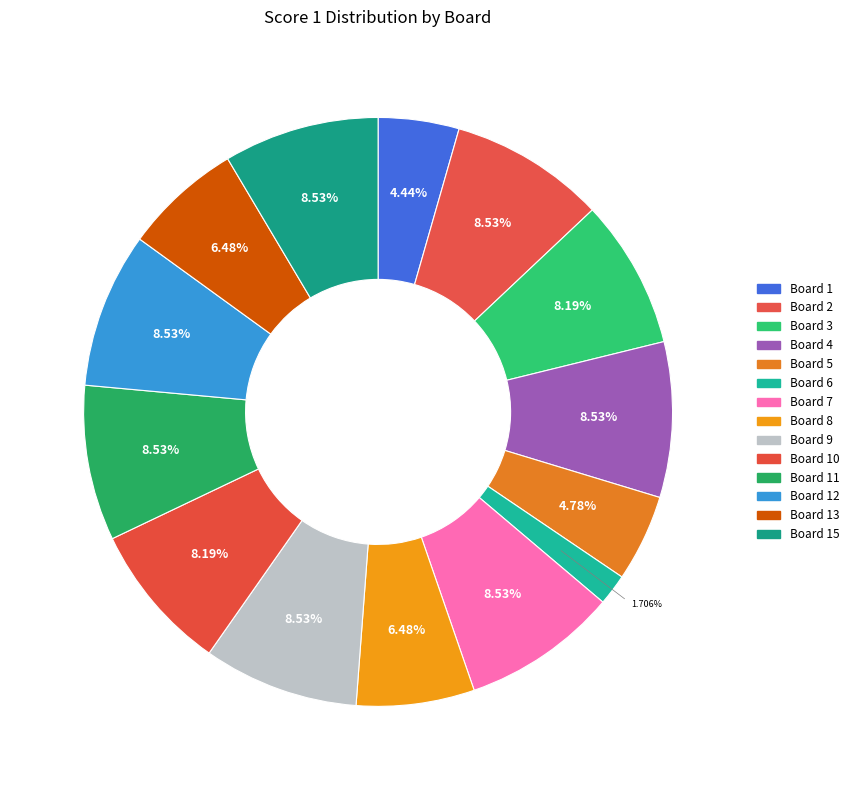

How many segments does this pie chart have?

14